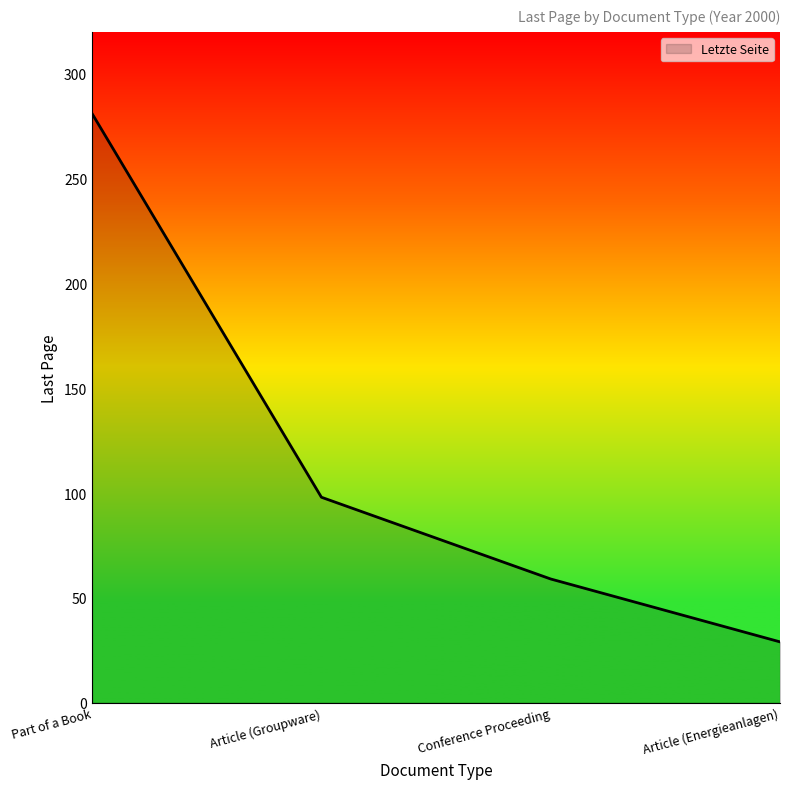

True or false: the data shows 89 at Conference Proceeding.

False